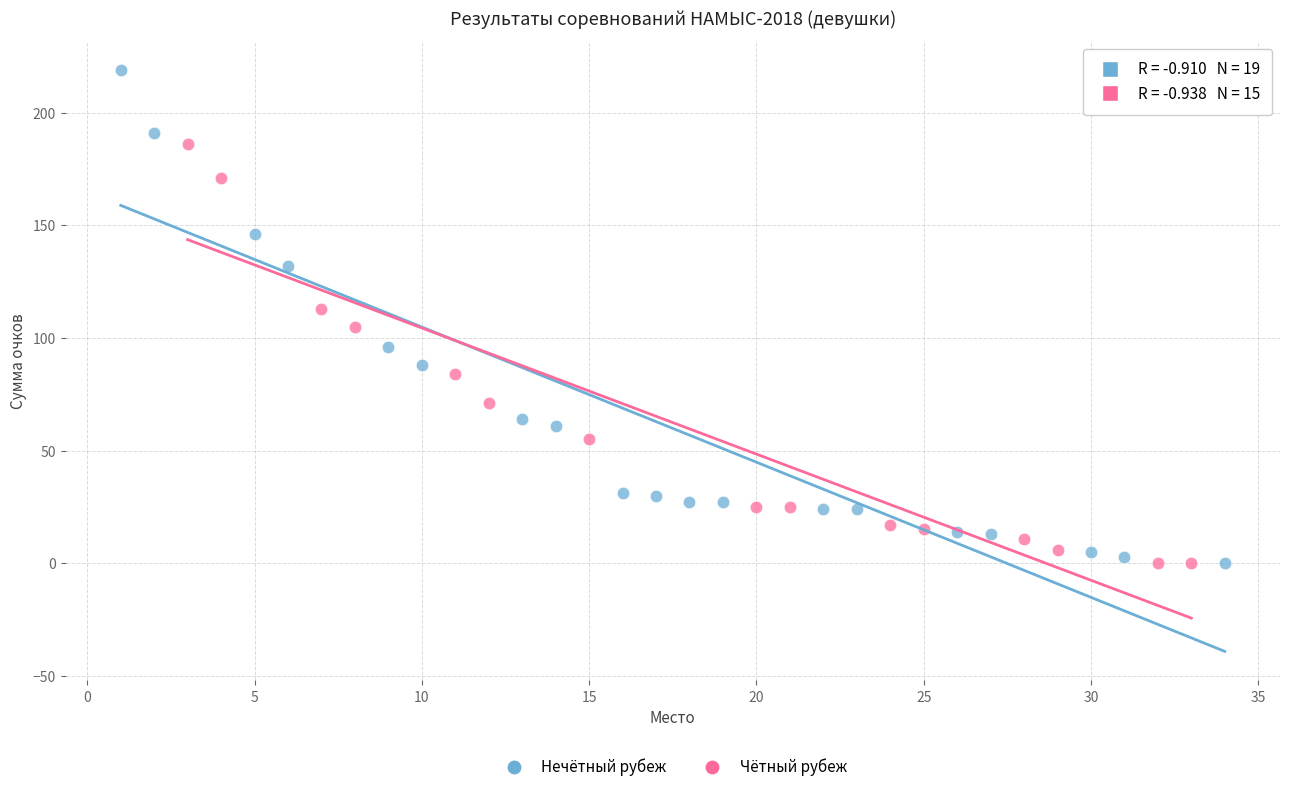

Which series has the largest Y range (max minus min)?

Нечётный рубеж